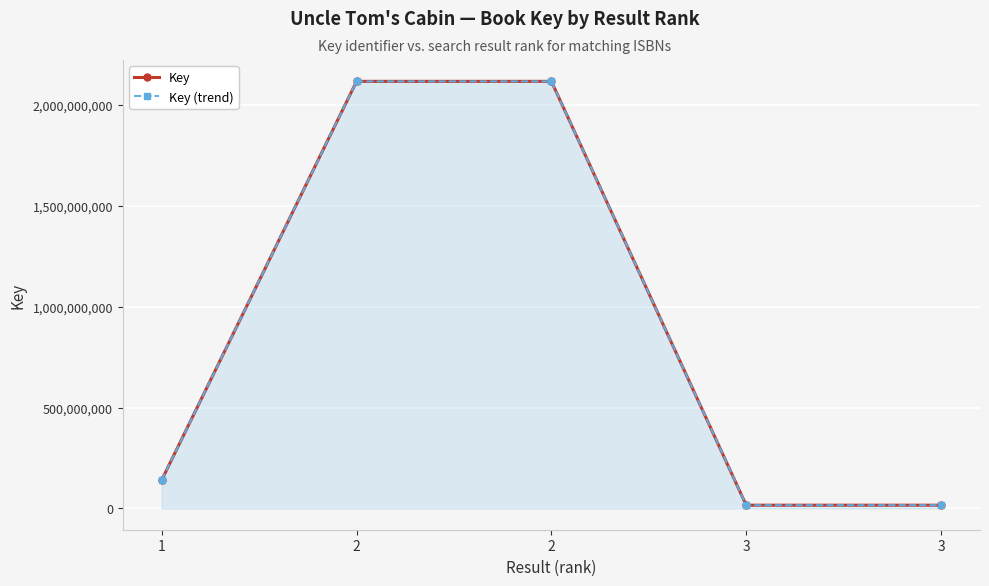

What is the sum of all Key (trend) values?

4408223440